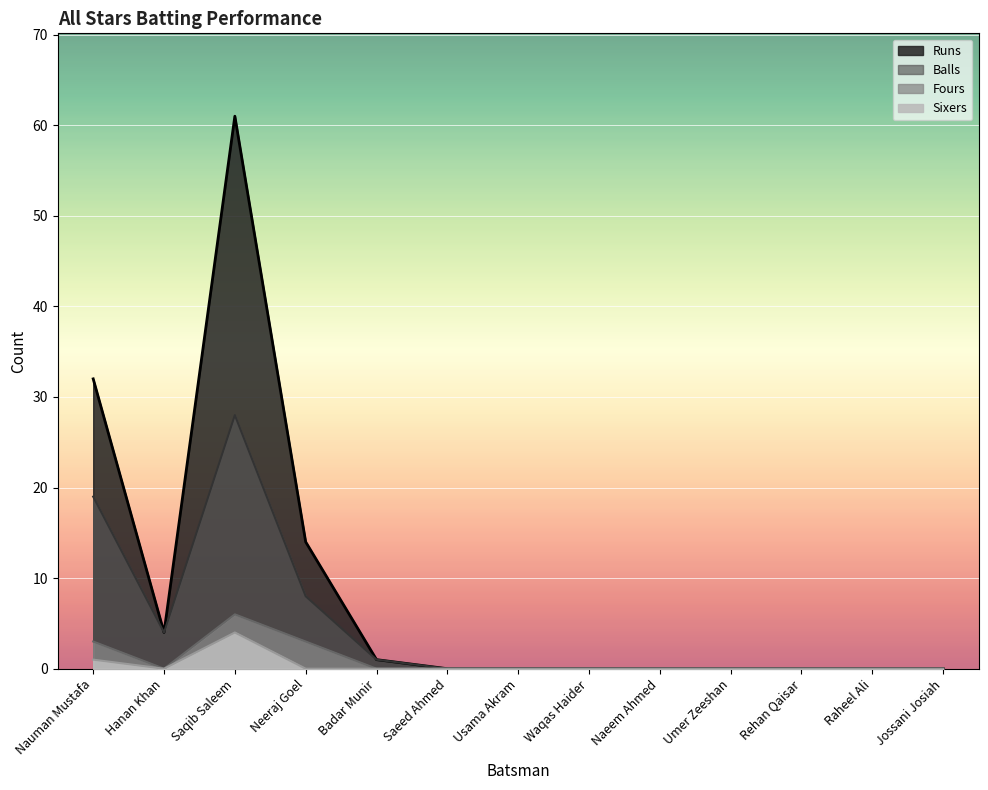

What is the total value across all series at Nauman Mustafa?

55